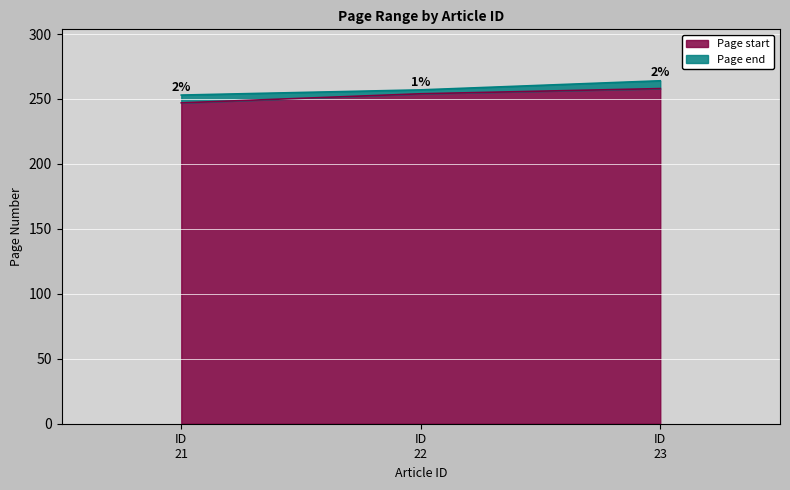

Reading right to left, list all the values displayed in this chart.

Page start: 258	254	247
Page end: 264	257	253